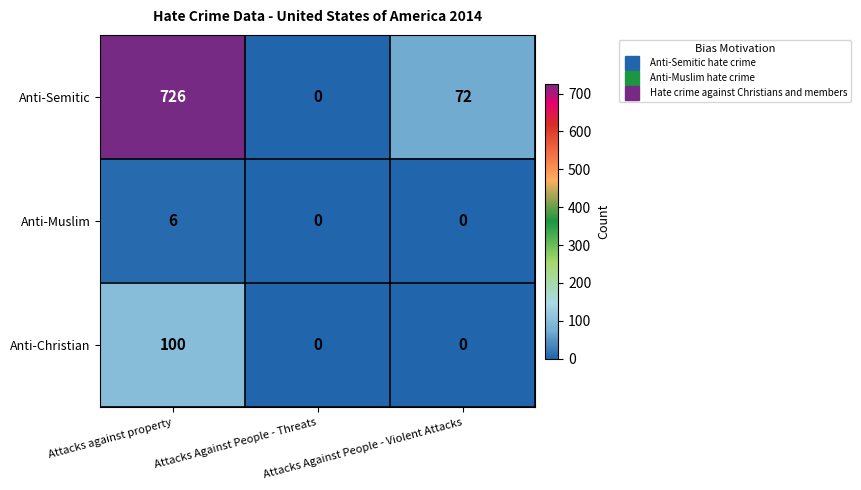

What is the difference between the highest and lowest values at Attacks against property?

720